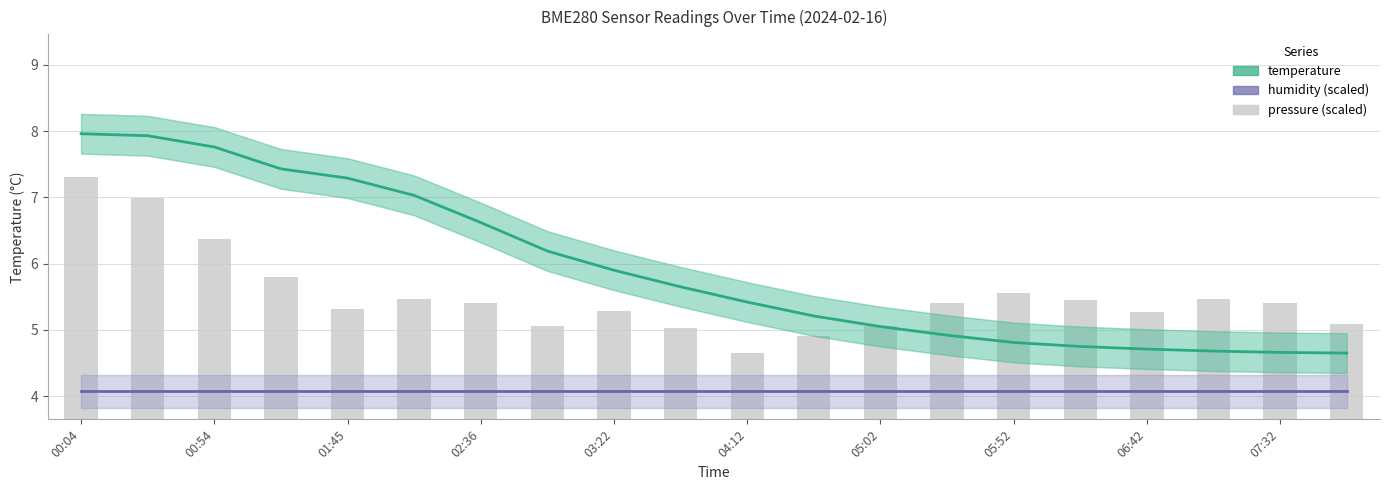

What is the difference between the maximum and minimum values in the pressure series?

2.7